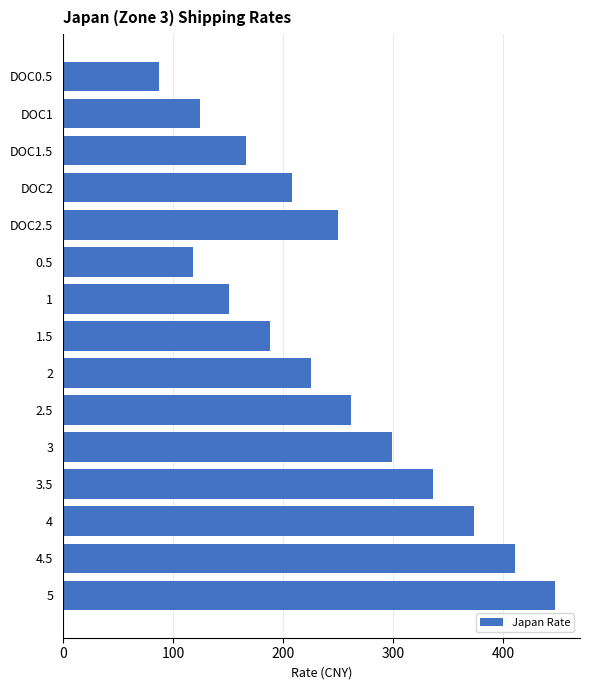

Reading top to bottom, extract all data points from this chart.

DOC0.5=86.8	DOC1=124.1	DOC1.5=166.1	DOC2=208.0	DOC2.5=250.0	0.5=118.5	1=150.9	1.5=187.9	2=224.9	2.5=262.0	3=299.0	3.5=336.0	4=373.1	4.5=410.1	5=447.1